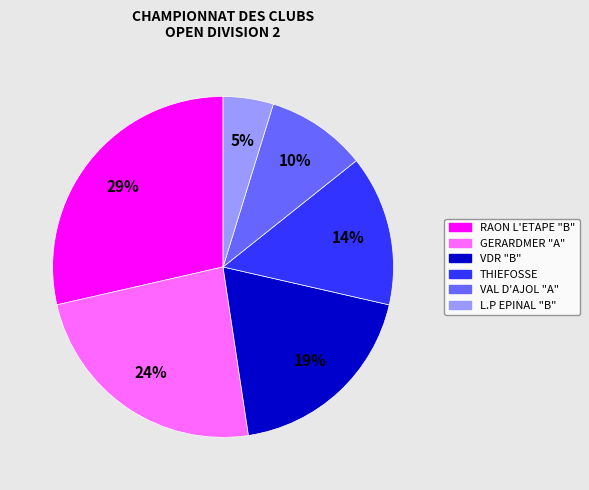

Which slice is the smallest?

L.P EPINAL "B"